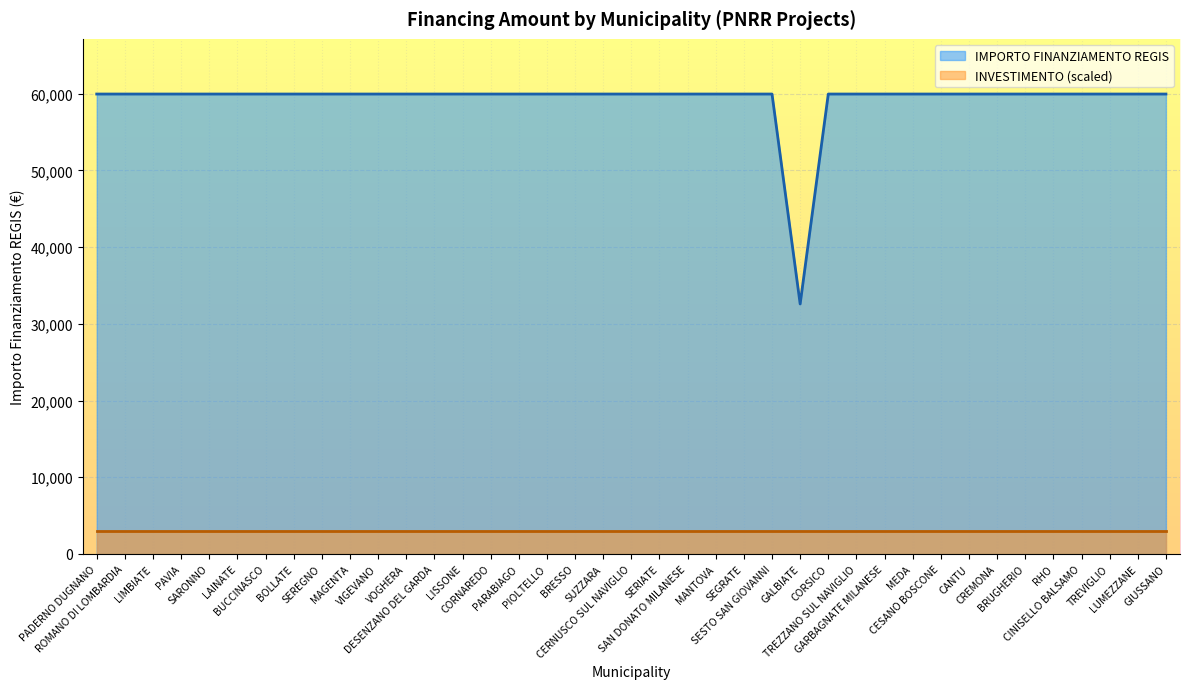

Which label corresponds to the smallest value in the chart?

GALBIATE